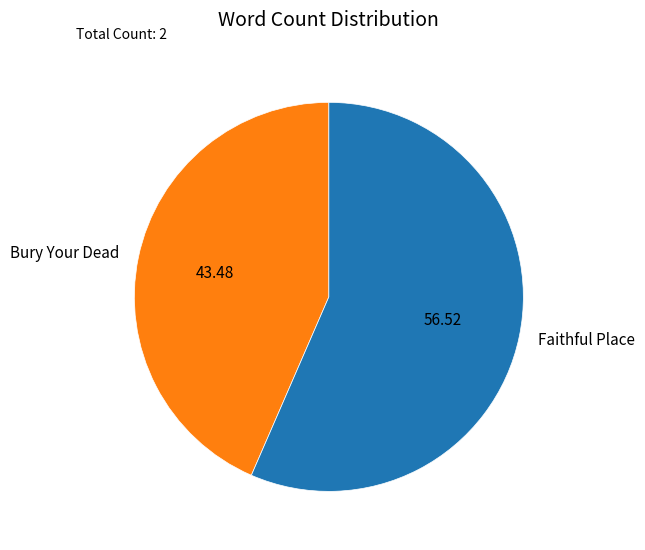

Is there any slice that represents more than half of the pie?

Yes